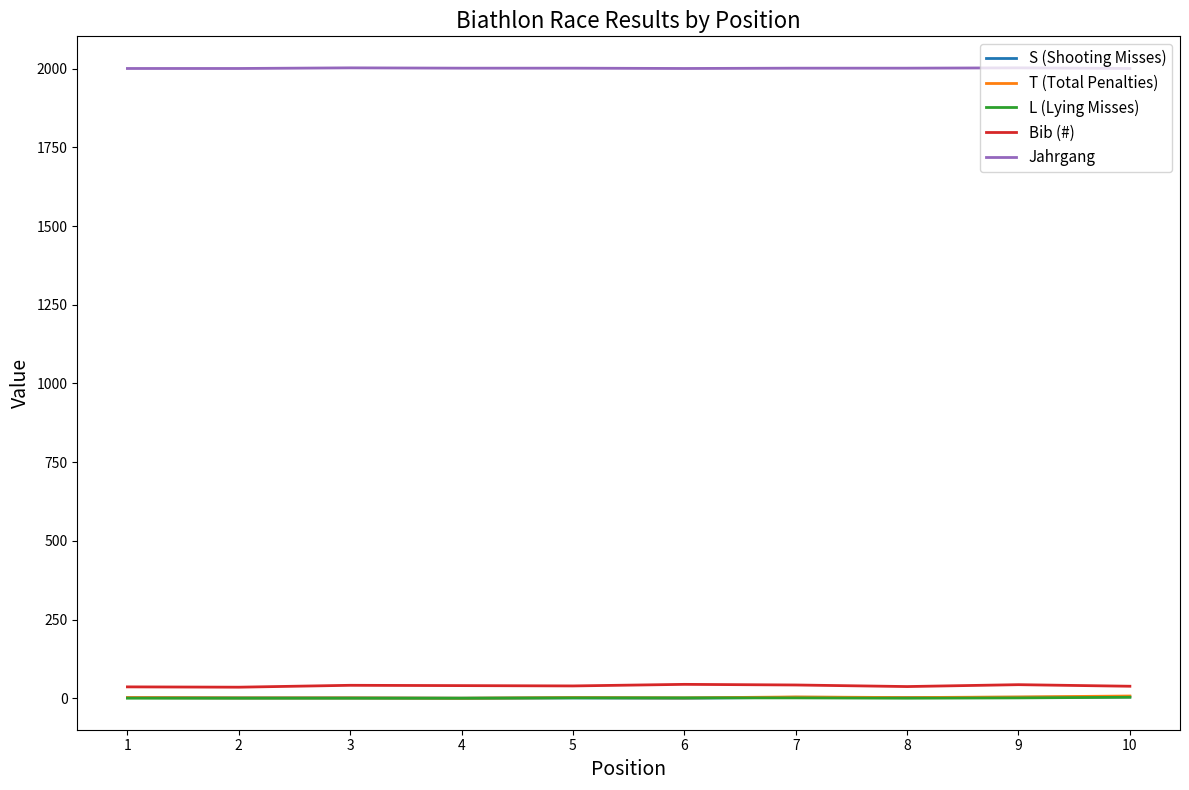

At how many categories does at least one series exceed 1624?

10